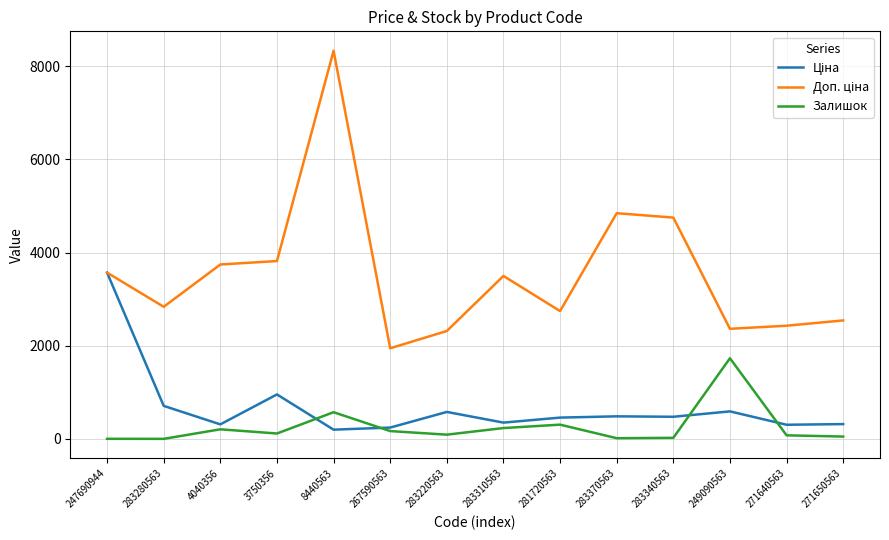

What is the difference between the maximum and minimum values in the Залишок series?

1731.0